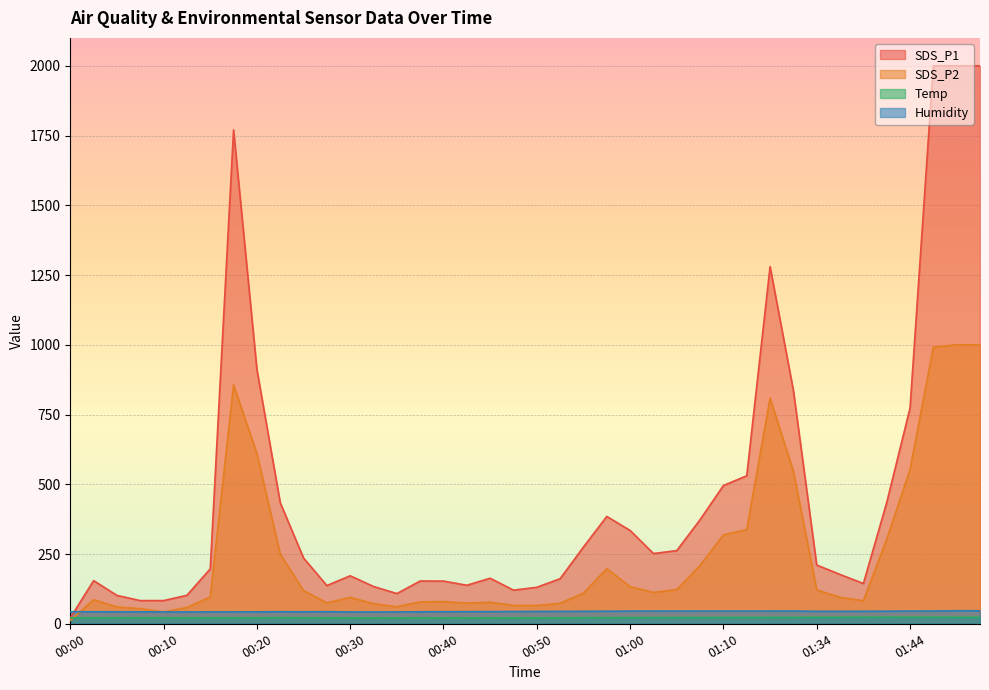

What position from the right is 00:00?

40